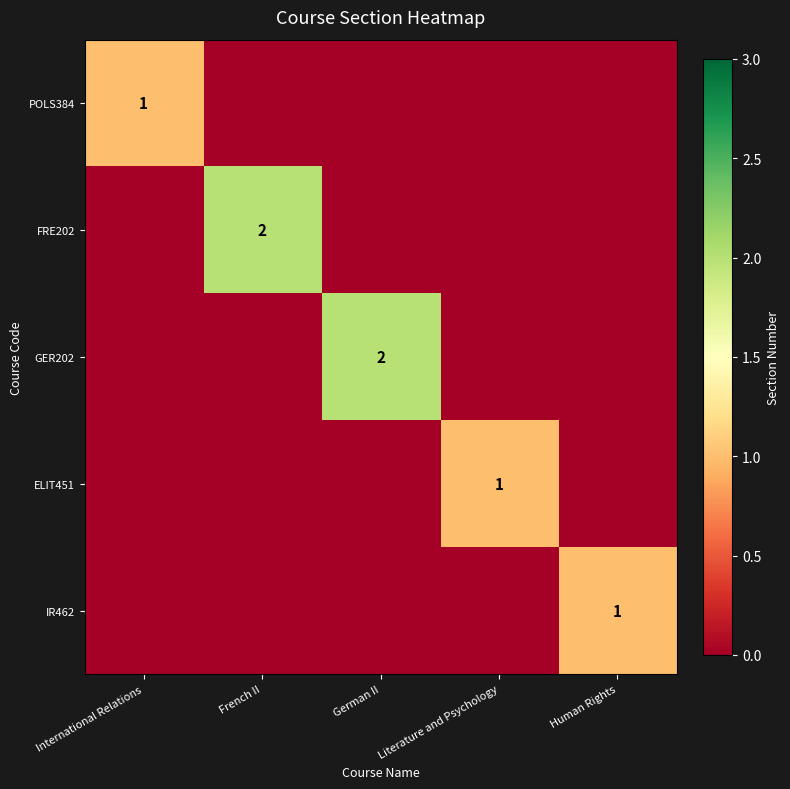

Which label corresponds to the largest value in the chart?

French II